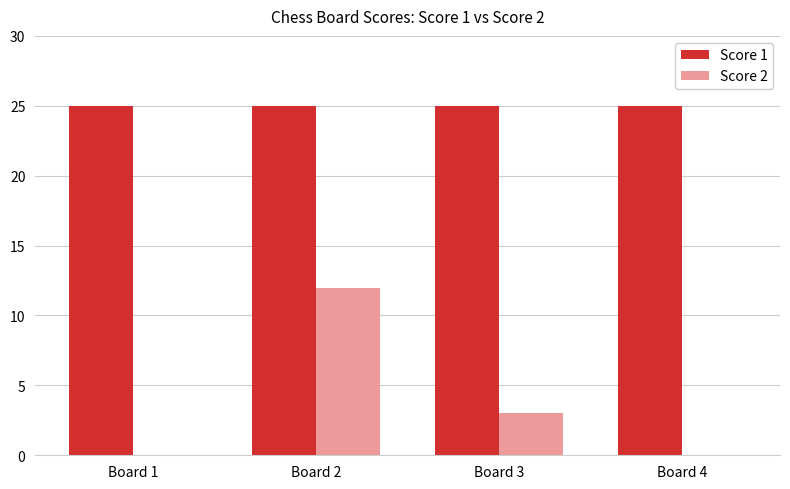

Between Board 2 and Board 4, which series saw the biggest shift?

Score 2